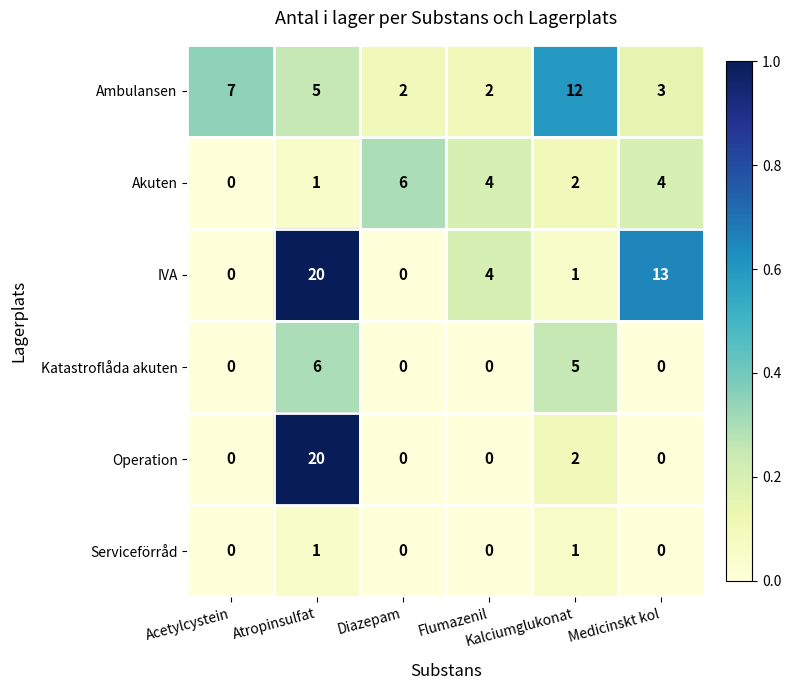

What is the maximum value shown in the chart?

20